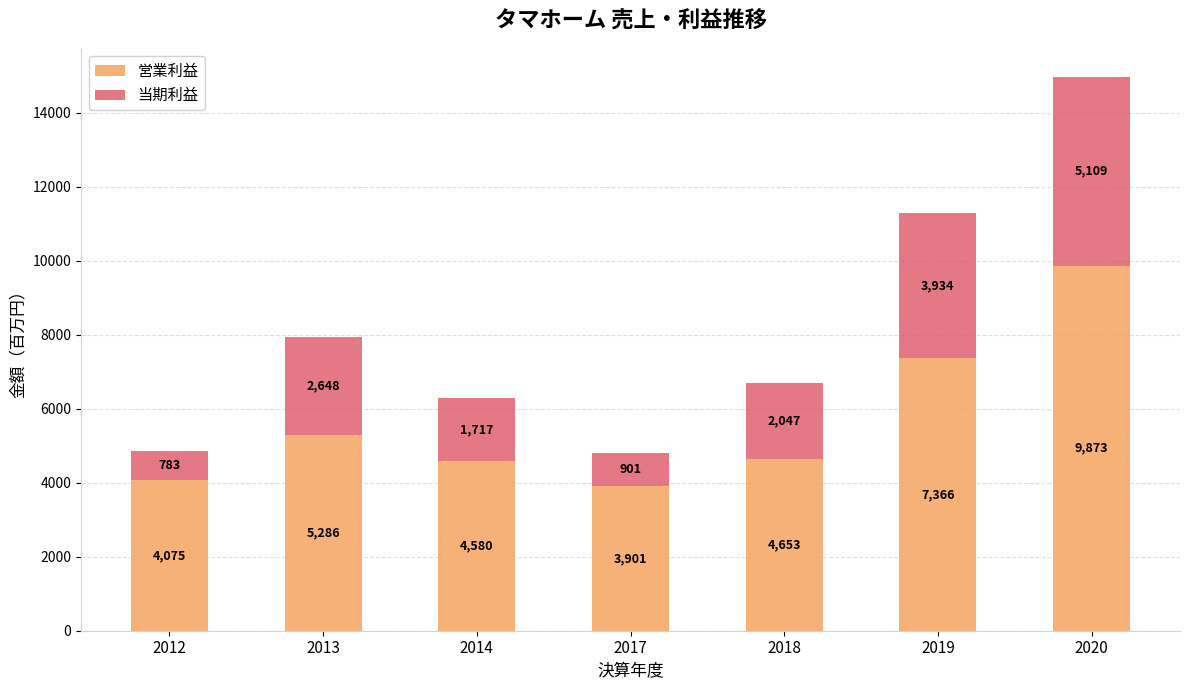

What is the difference between the maximum and minimum values in the 営業利益 series?

5972